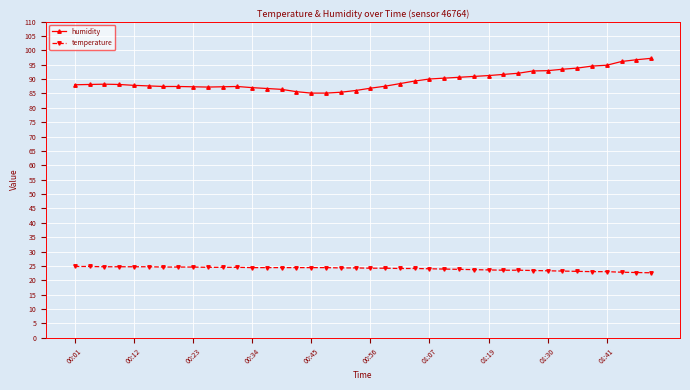

What is the value of the humidity point at the 31st from the left?

92.0